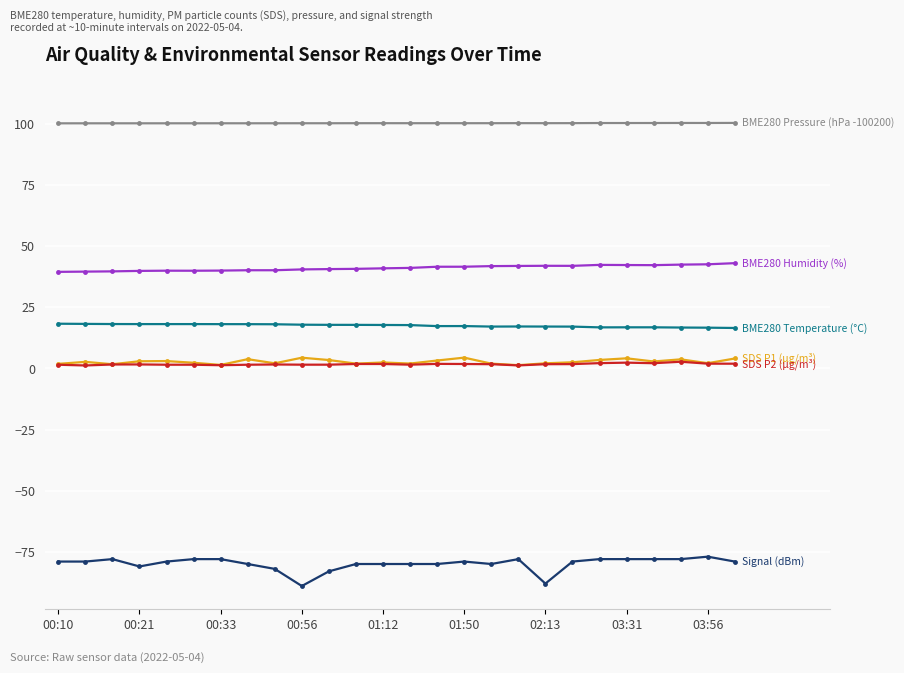

What is the greatest value displayed?

100.4